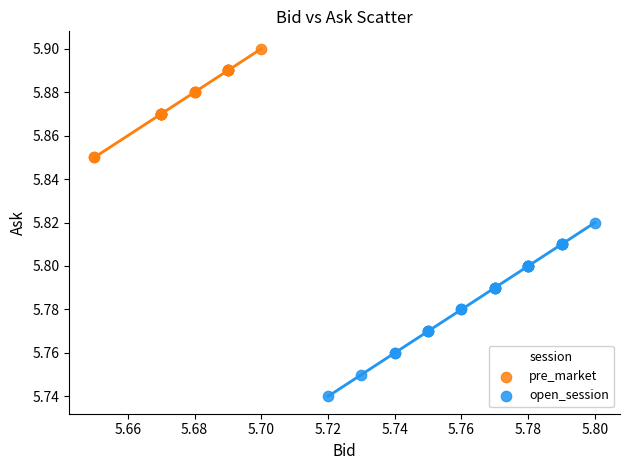

Which series reaches the minimum Y coordinate?

open_session